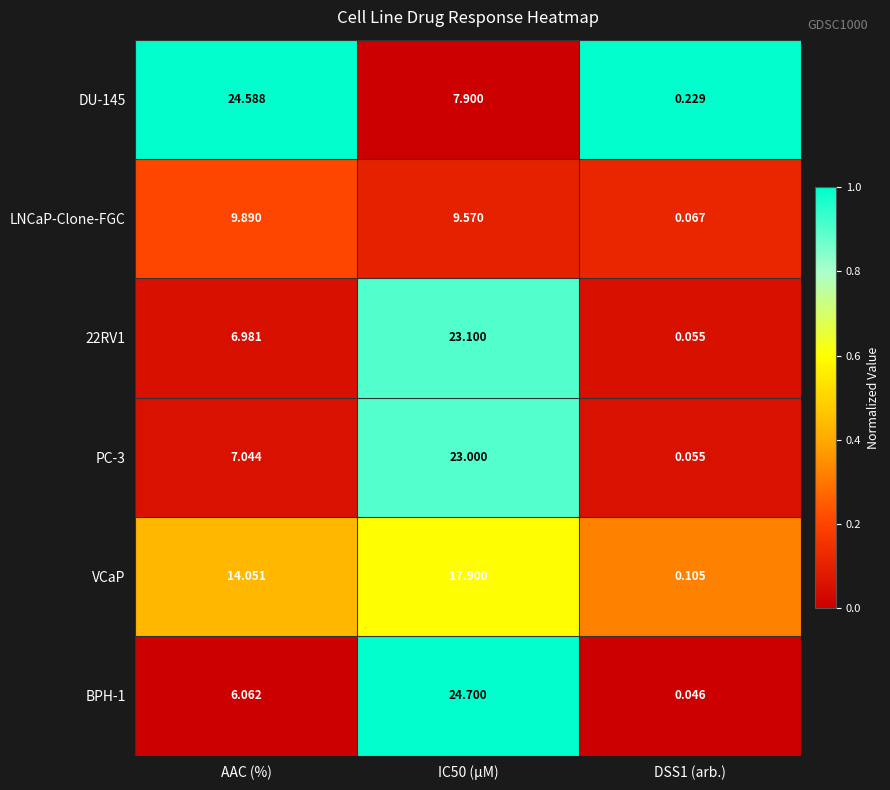

At which label does BPH-1 first exceed 6?

AAC (%)